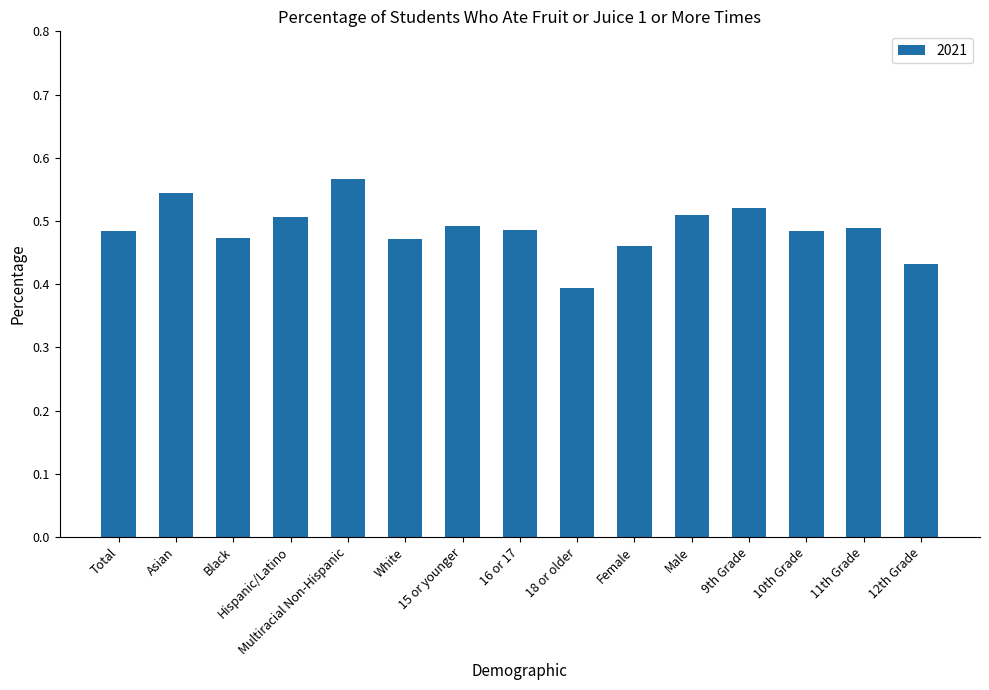

Is it true that the value at White is 0.6?

False